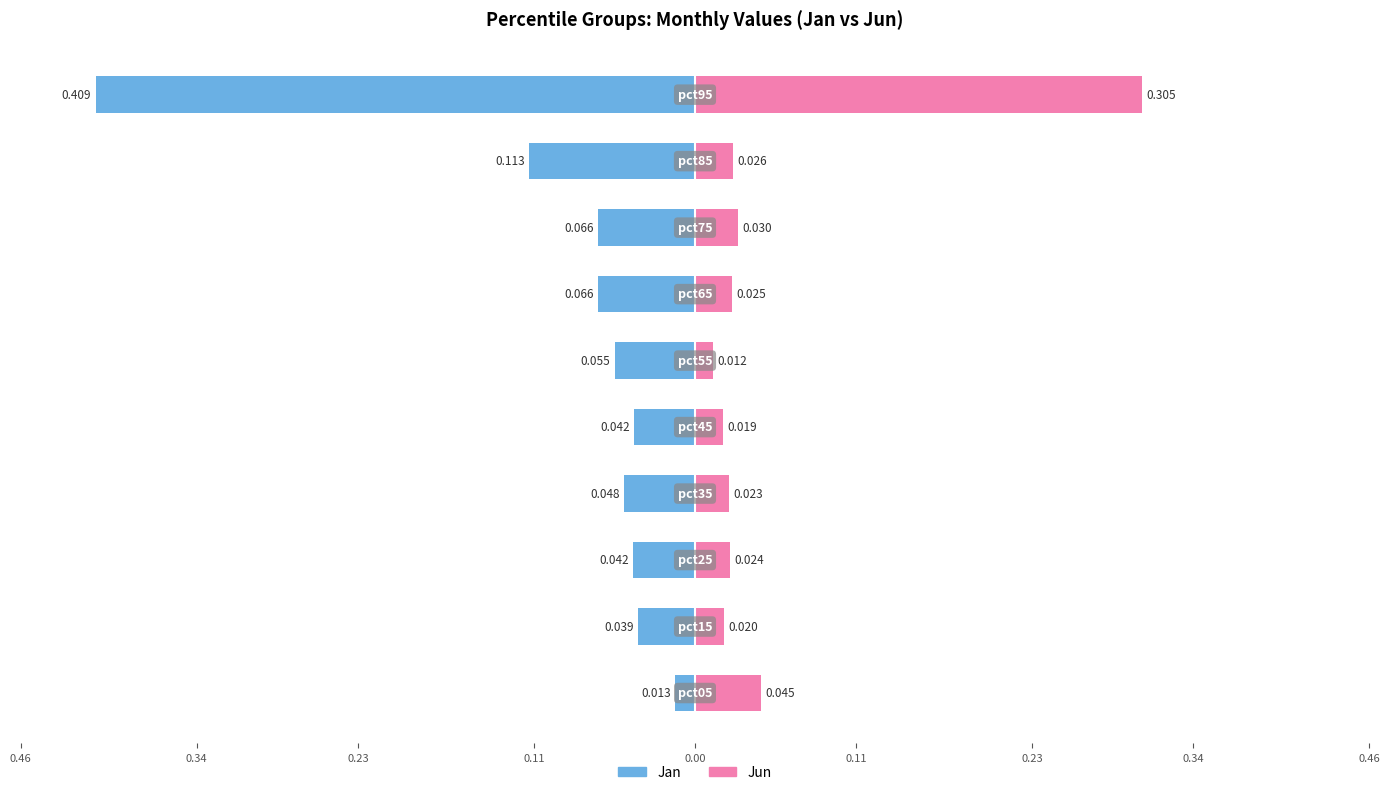

What is the difference between the highest and lowest values at 0.34?

0.1